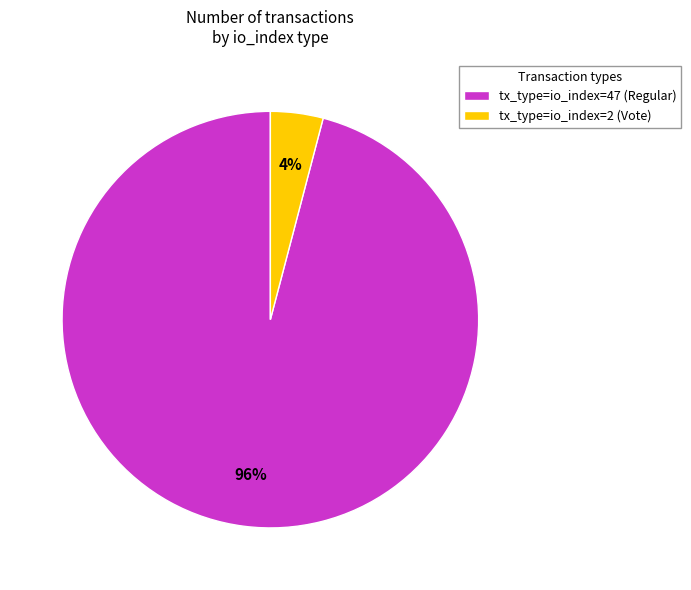

The tx_type=io_index=47 (Regular) slice represents 96% of the pie. True or false?

True